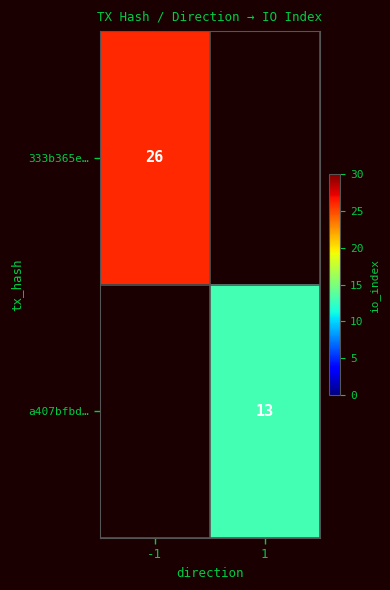

The value of a407bfbd… at 1 is 20. True or false?

False